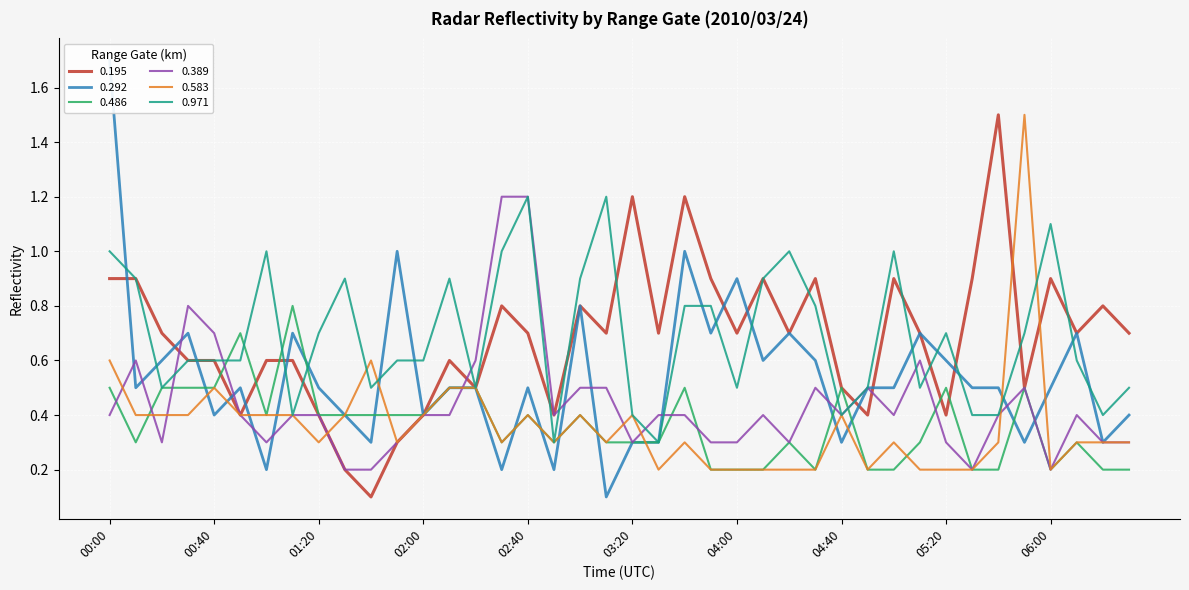

At which category does the chart reach its minimum across all series?

01:40